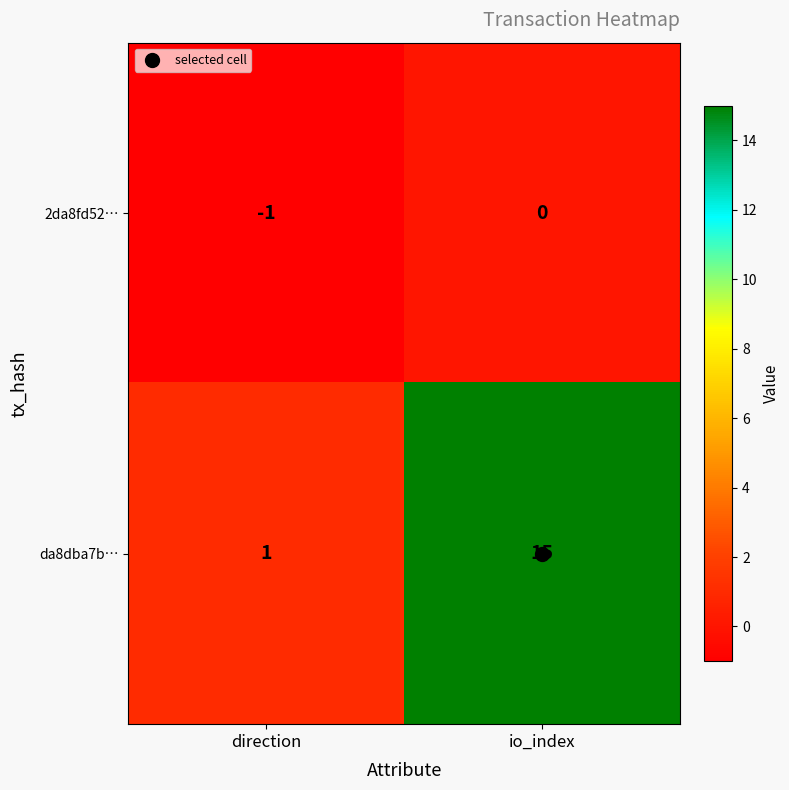

Count the number of data series in this chart.

2